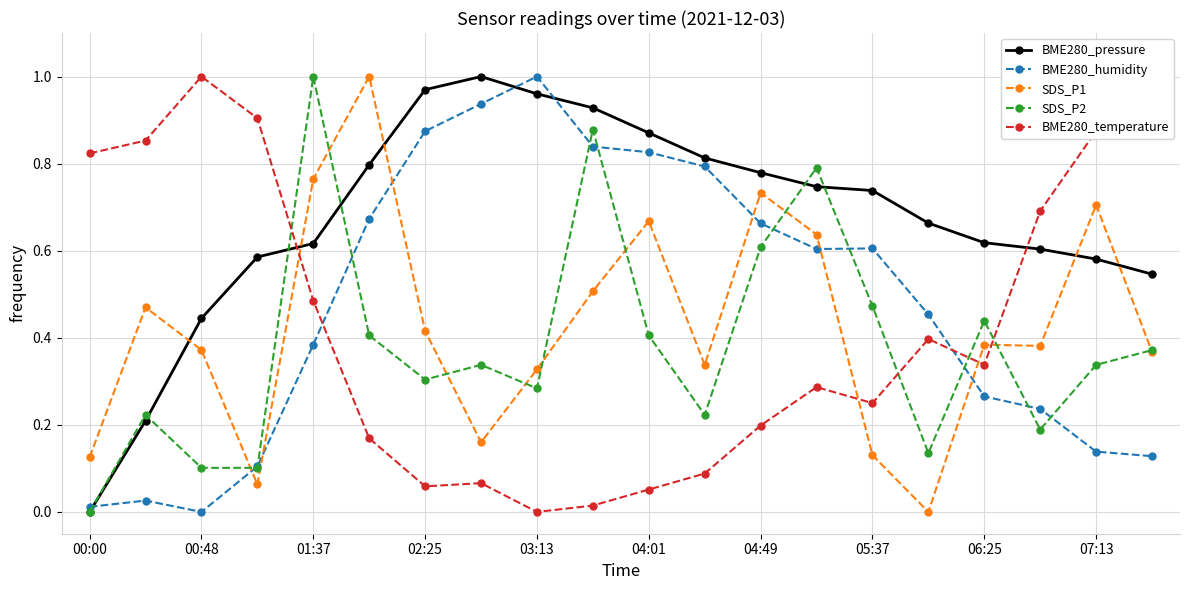

True or false: SDS_P2 has more than 1 points higher than both neighbors.

True